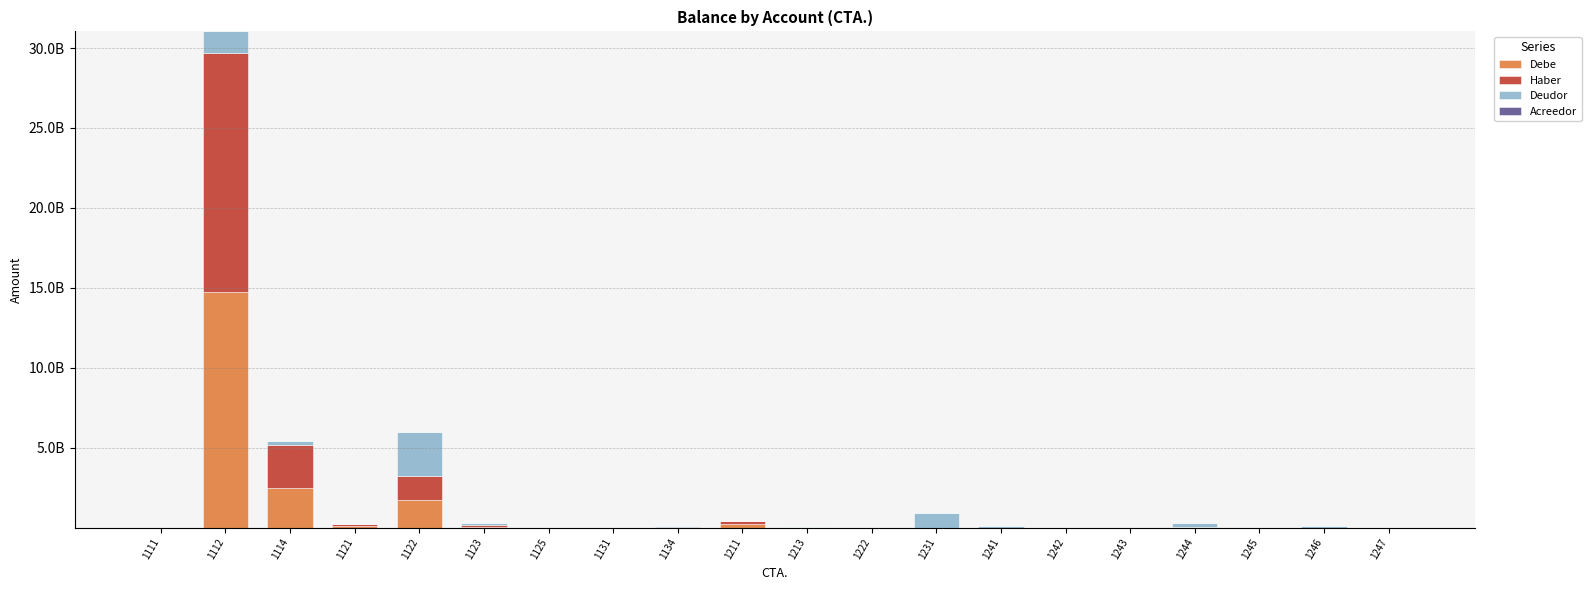

The Haber series shows 100000000.0 at 1121. True or false?

True